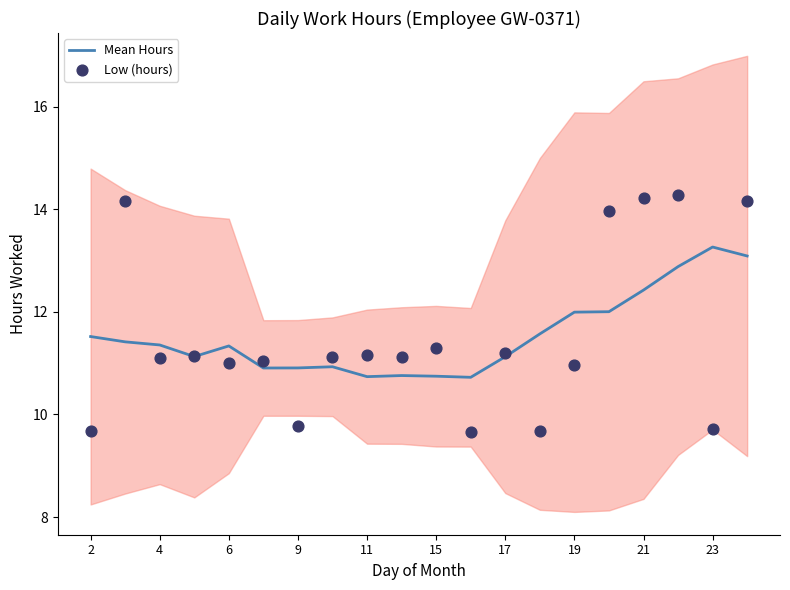

At how many categories does at least one series exceed 12?

6